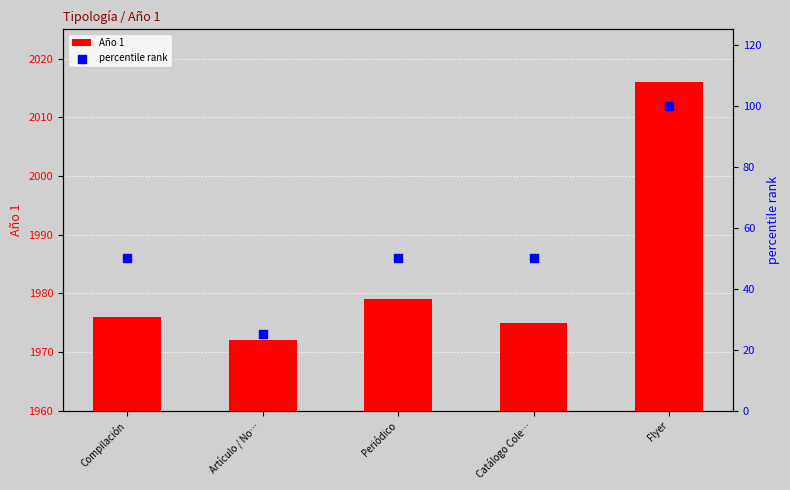

Which series reaches the maximum Y coordinate?

Año 1